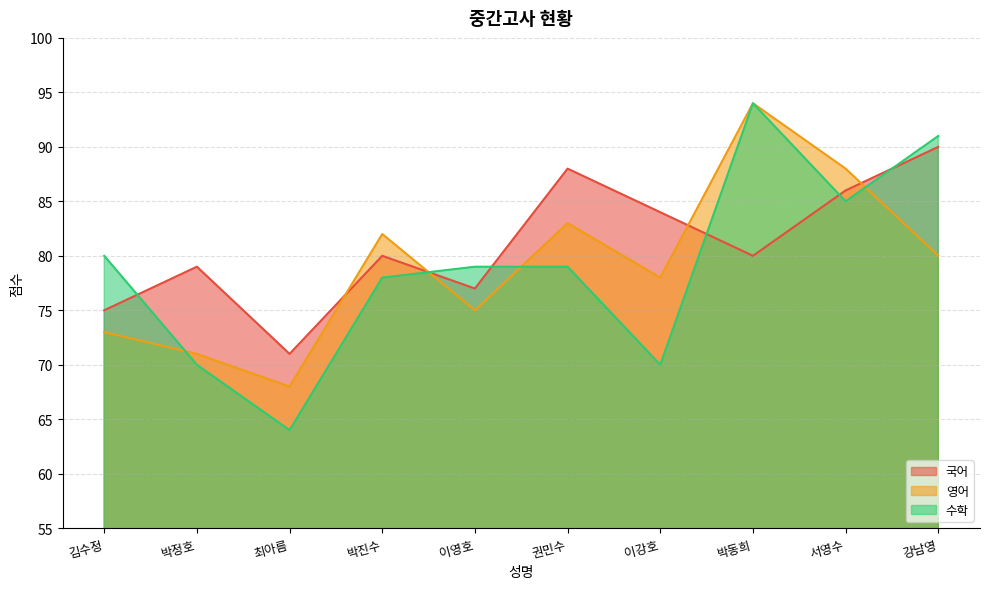

The 수학 series shows 95 at 이강호. True or false?

False